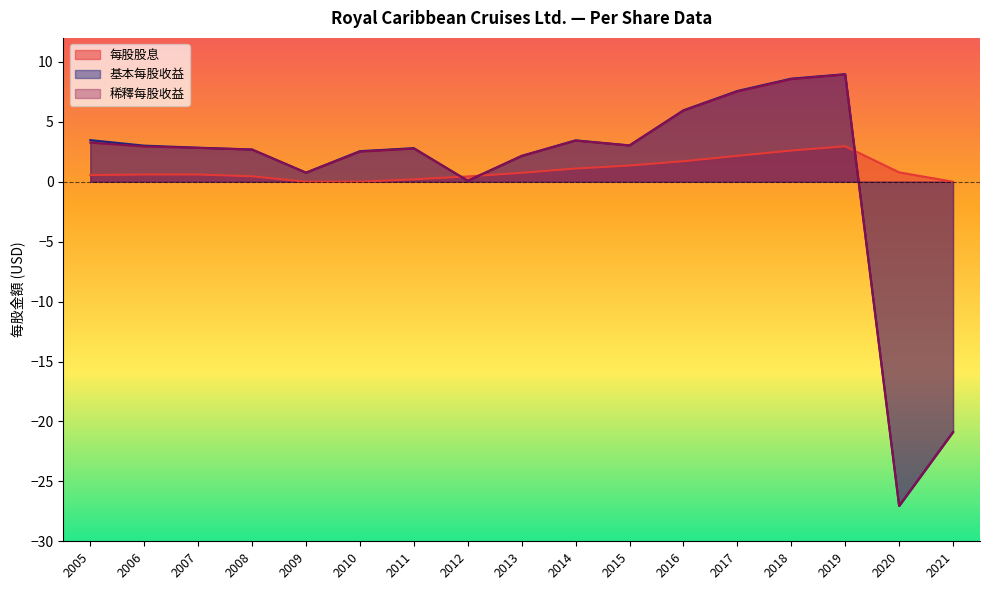

What is the minimum value for 稀釋每股收益?

-27.1